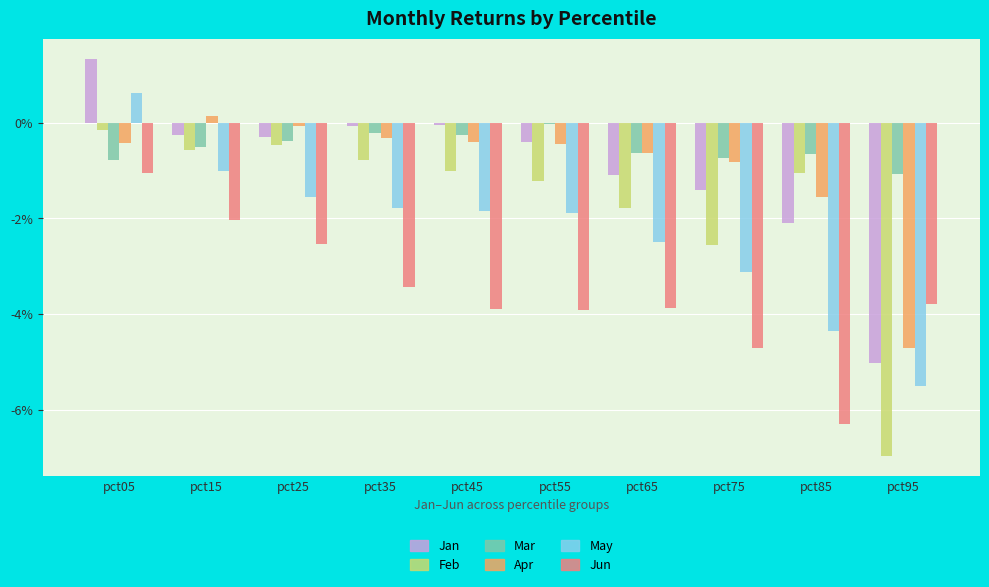

What are all the series names shown in the legend?

Jan, Feb, Mar, Apr, May, Jun